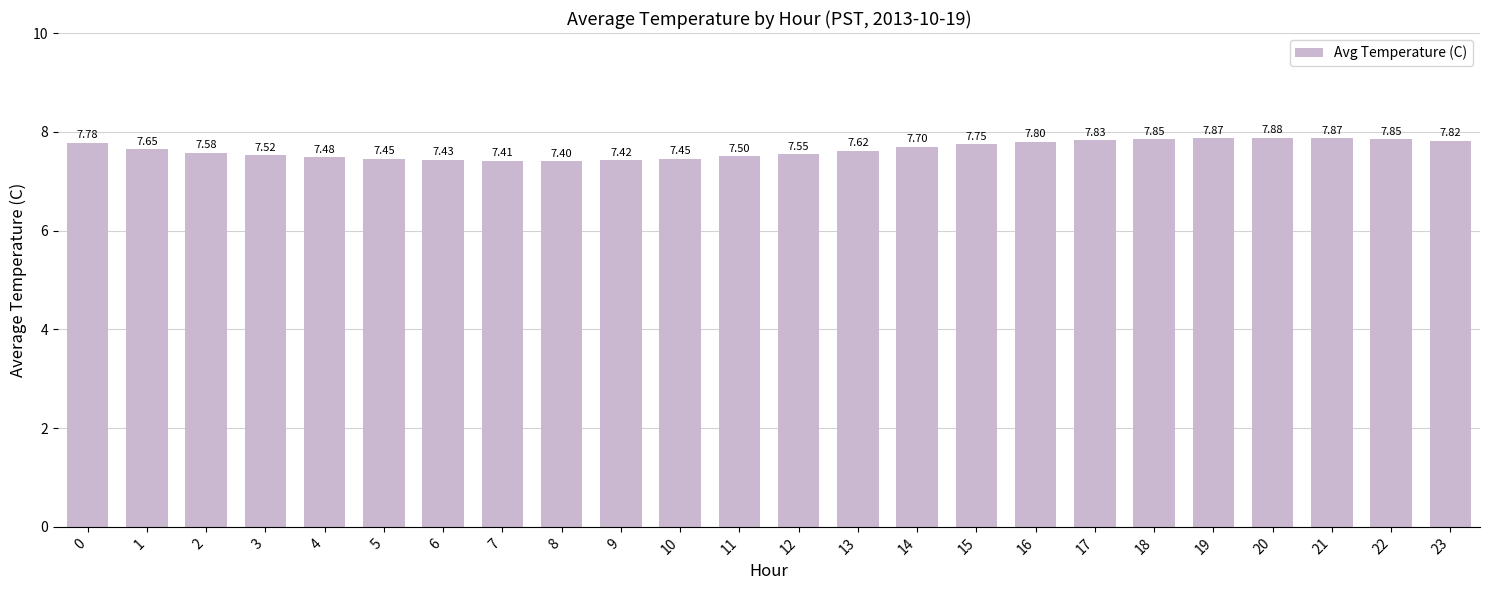

What is the change in value from 7 to 15?

+0.3